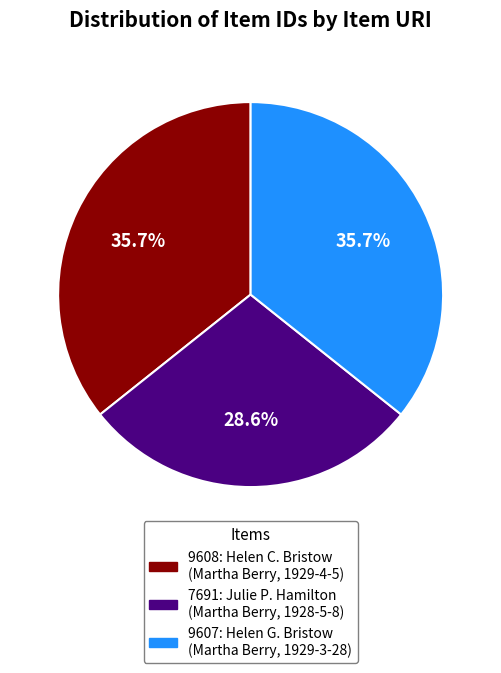

Which category has the smallest portion of the pie?

7691: Julie P. Hamilton (Martha Berry, 1928-5-8)